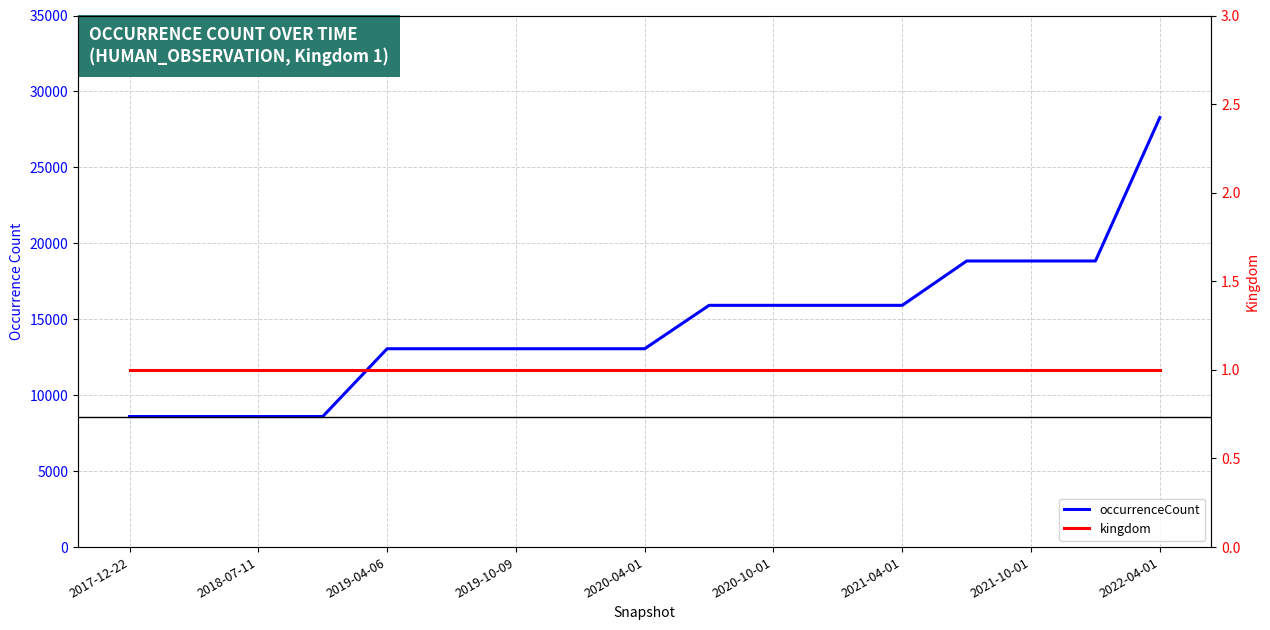

What is the difference between the maximum and minimum values in the occurrenceCount series?

19685